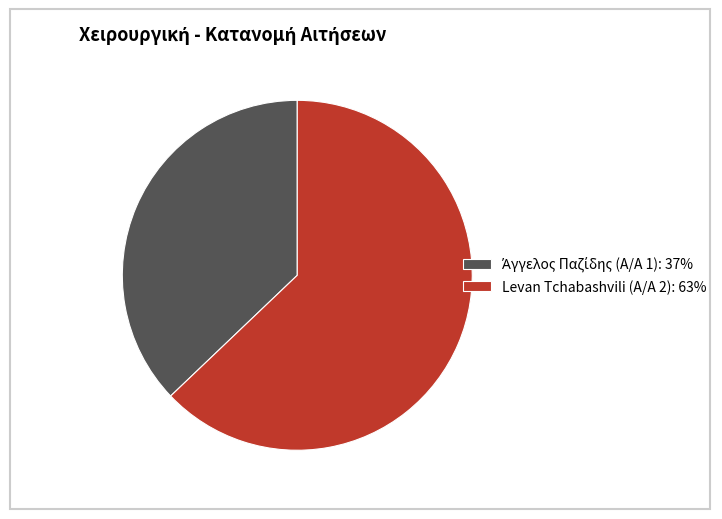

Is it true that Levan Tchabashvili (Α/Α 2) is 63% of the pie?

True